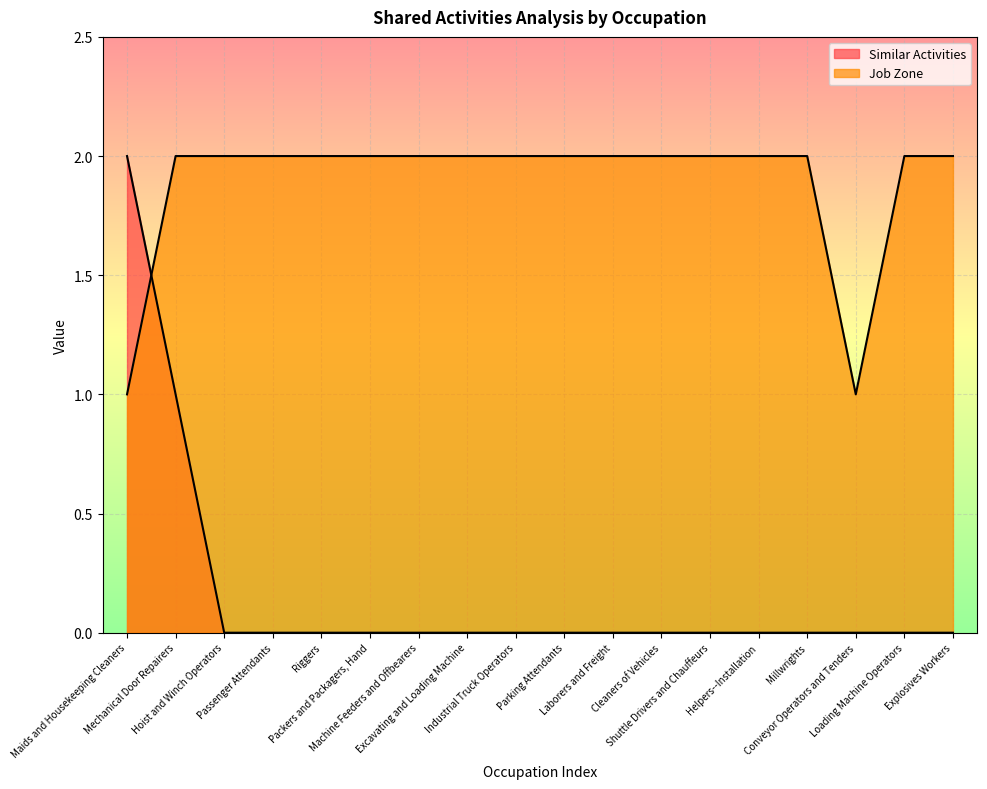

What is the sum of the Job Zone values at Conveyor Operators and Tenders and Helpers--Installation?

3